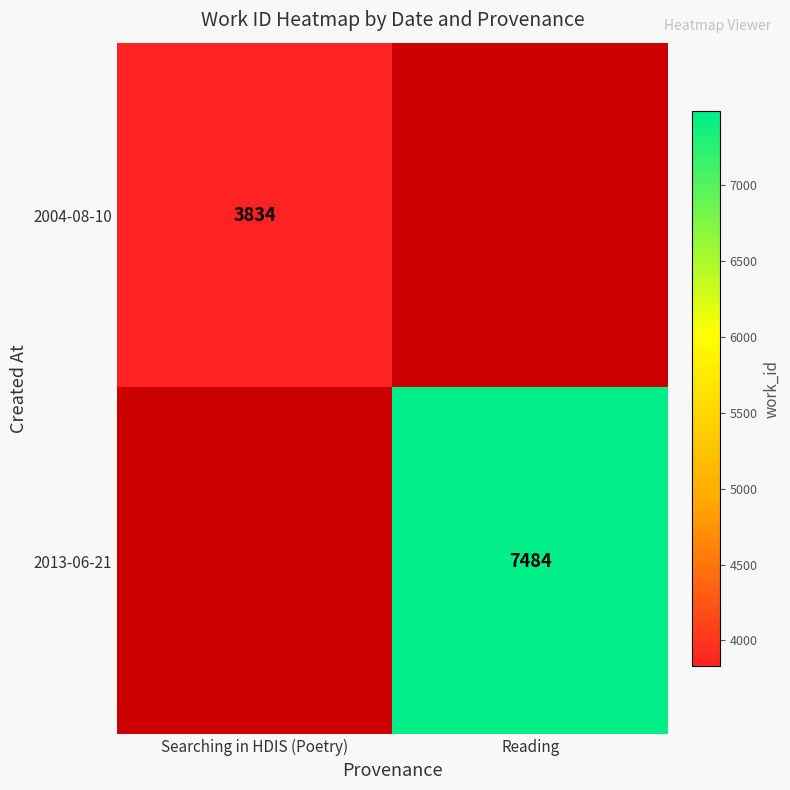

The 2013-06-21 series shows 2303 at Reading. True or false?

False